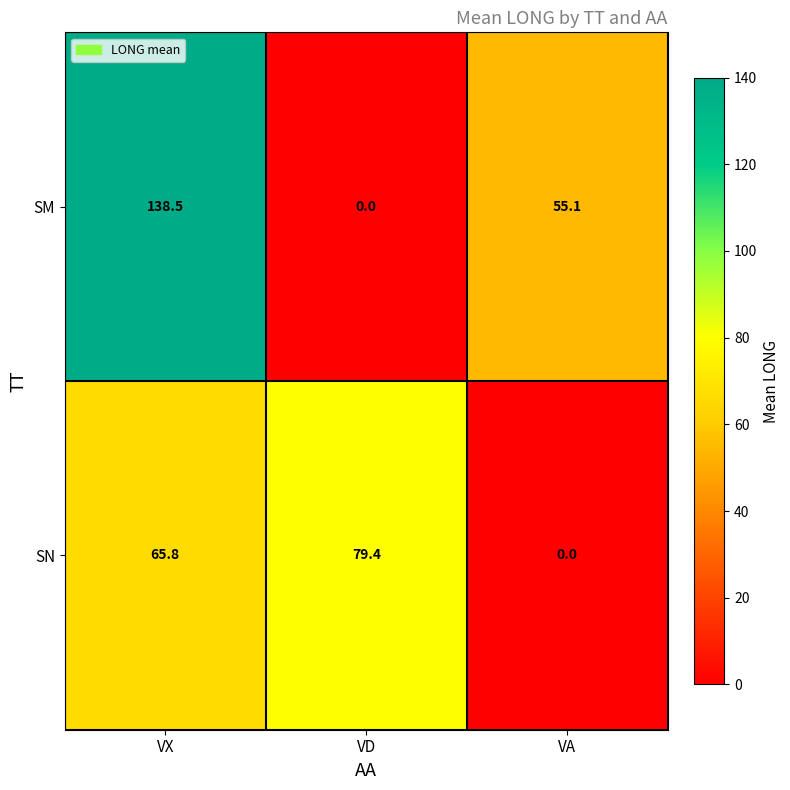

What is the total value across all series at VA?

55.1